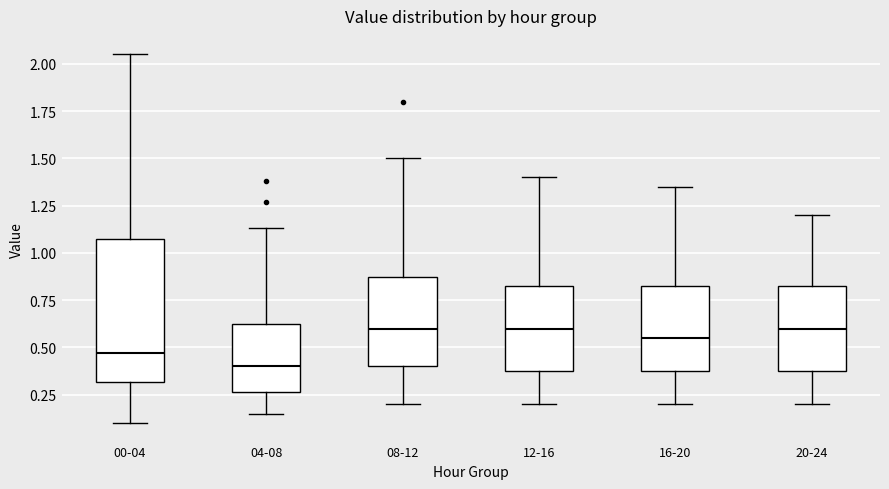

Which box is the tallest, from its lower edge to its upper edge?

00-04